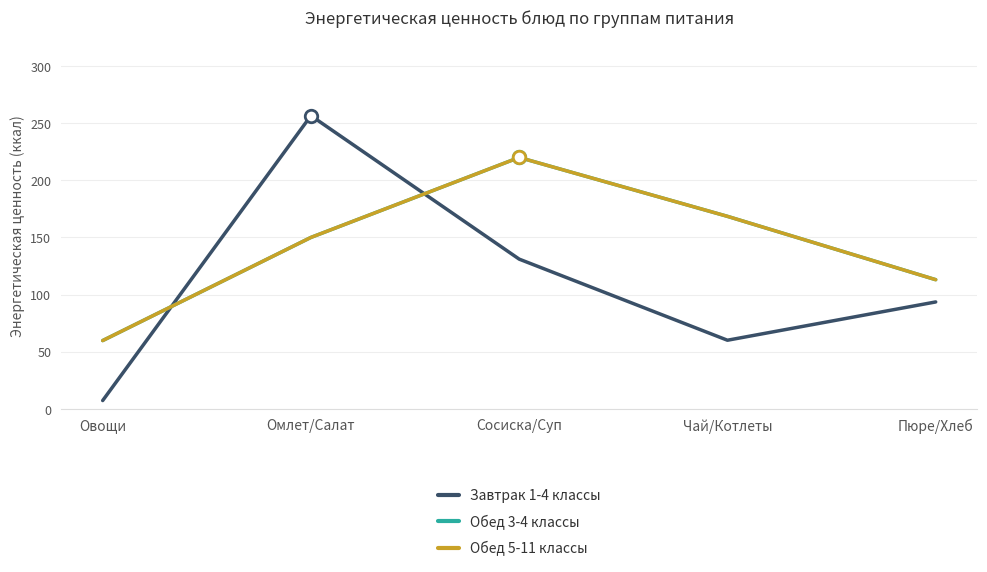

Is this an area chart (filled region under the line)?

No